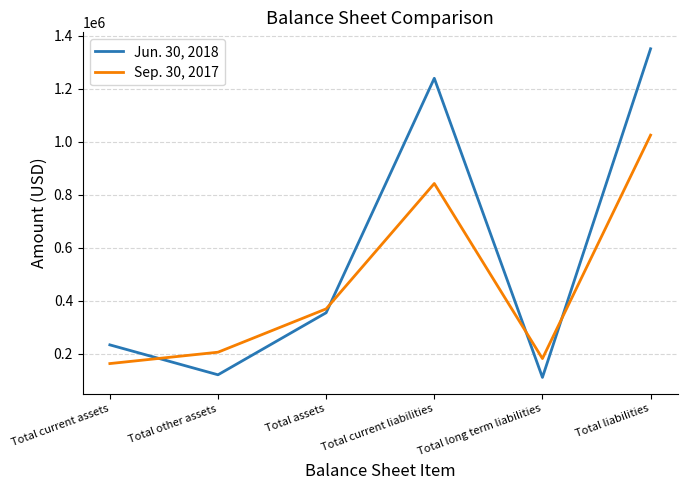

What is the sum of the Sep. 30, 2017 values at Total assets and Total liabilities?

1394742